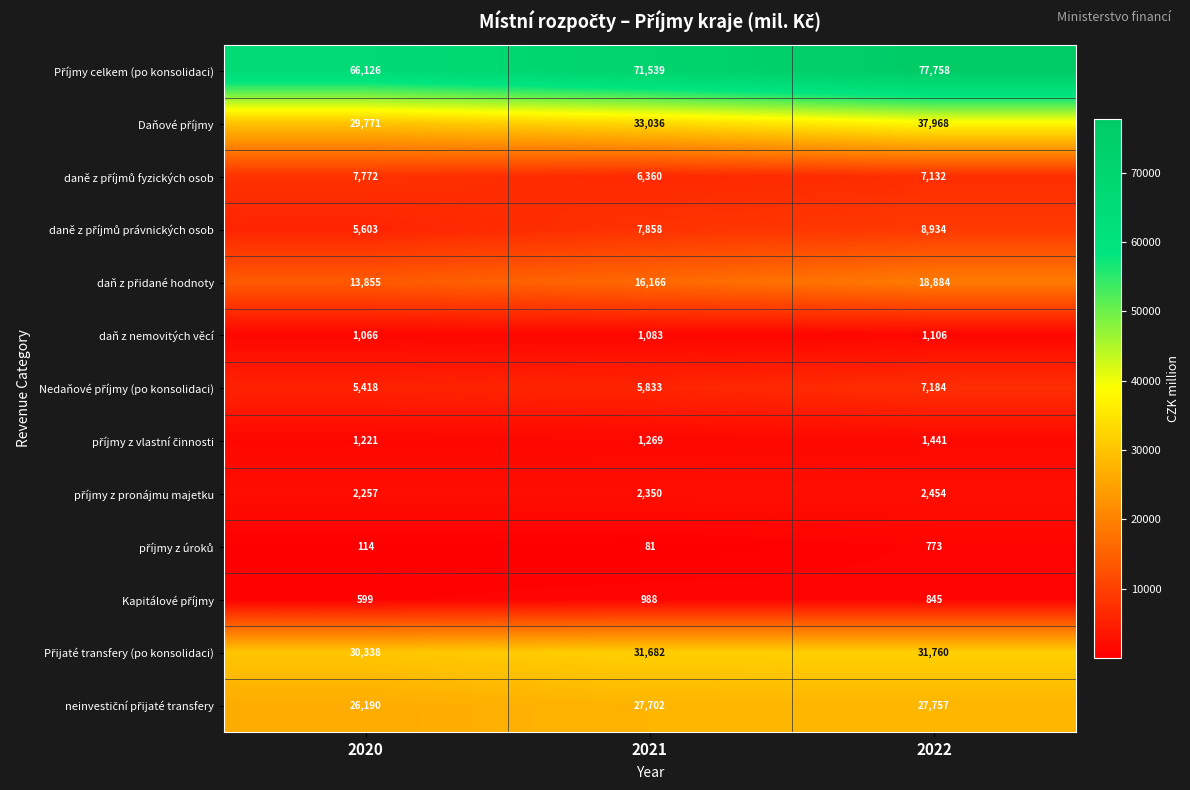

At which category is the sum across all series the highest?

2022